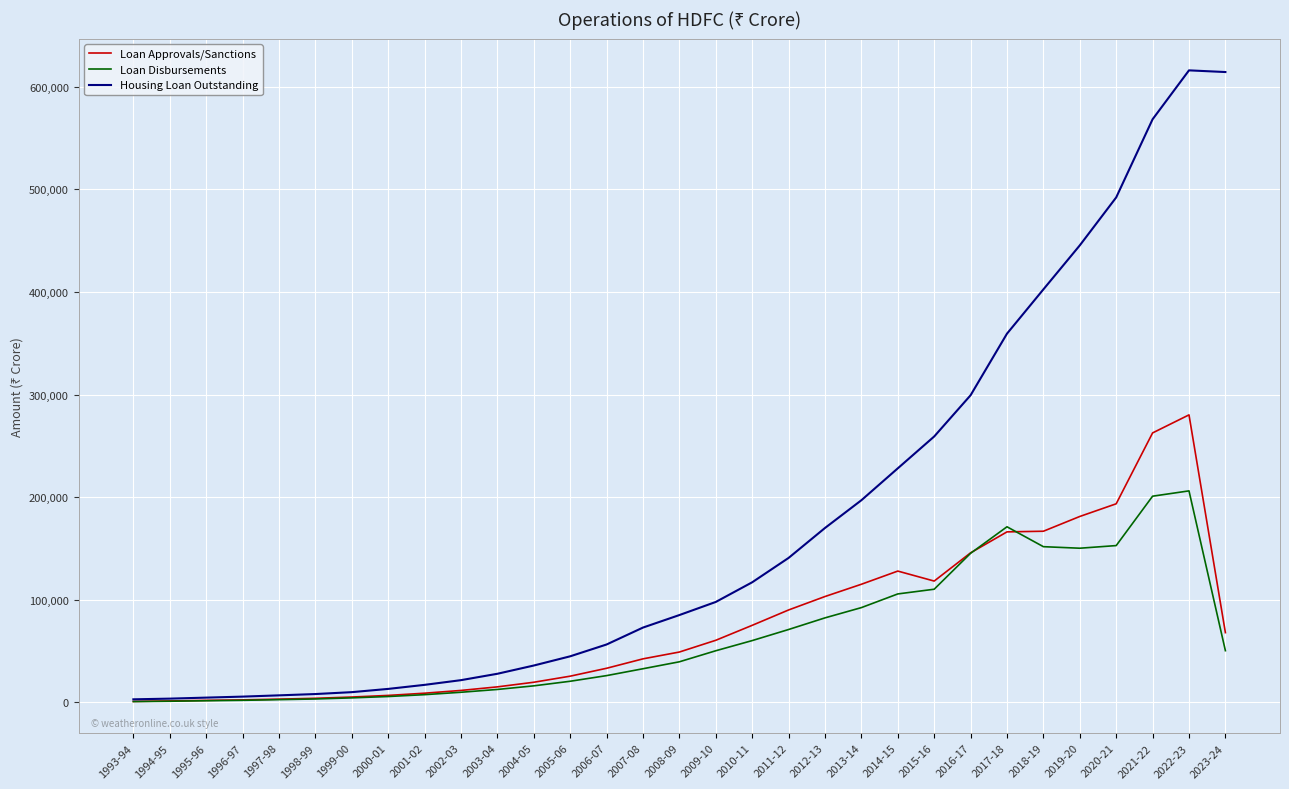

Which series has the largest total across all categories?

Housing Loan Outstanding